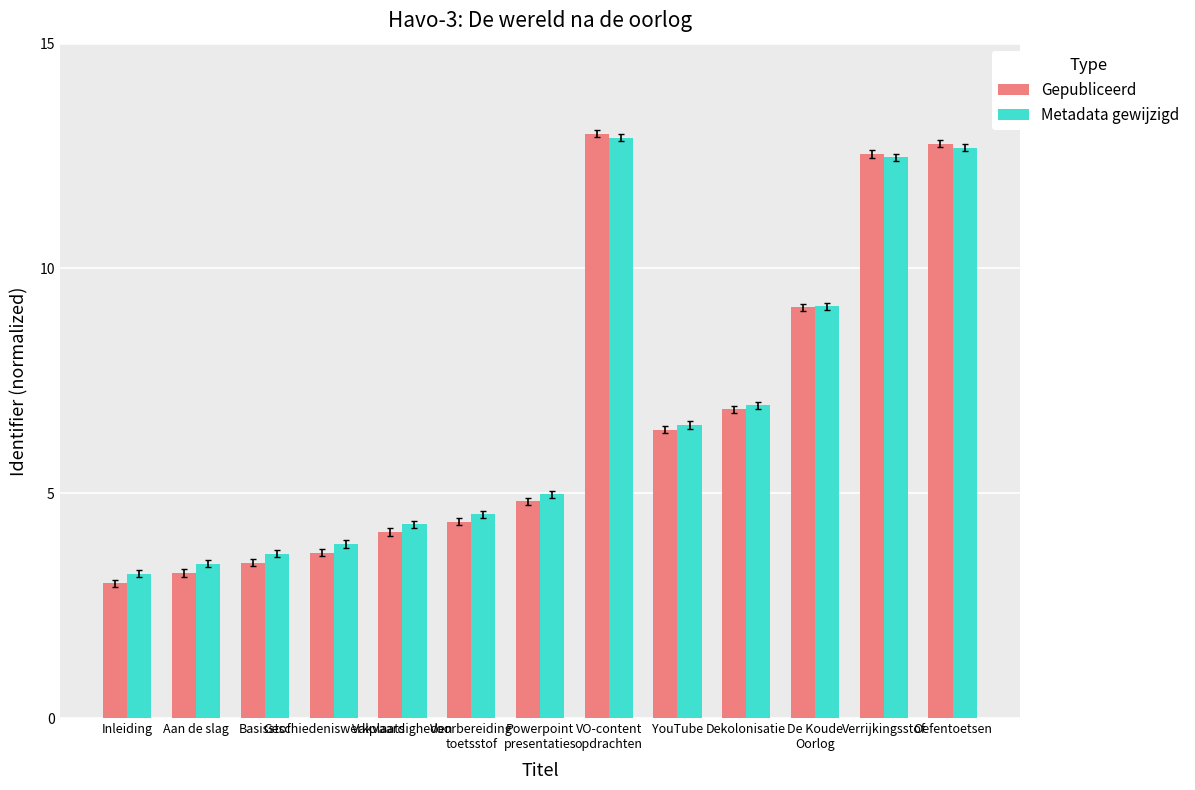

The value of Metadata gewijzigd at YouTube is 2.2. True or false?

False